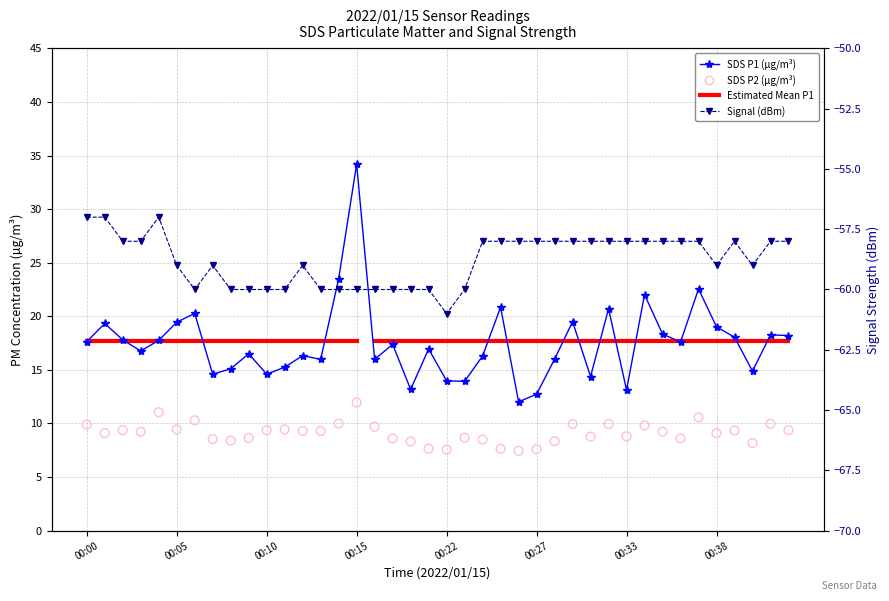

Is the value of SDS_P1 at 00:32 greater than the value of Signal at 00:35?

Yes